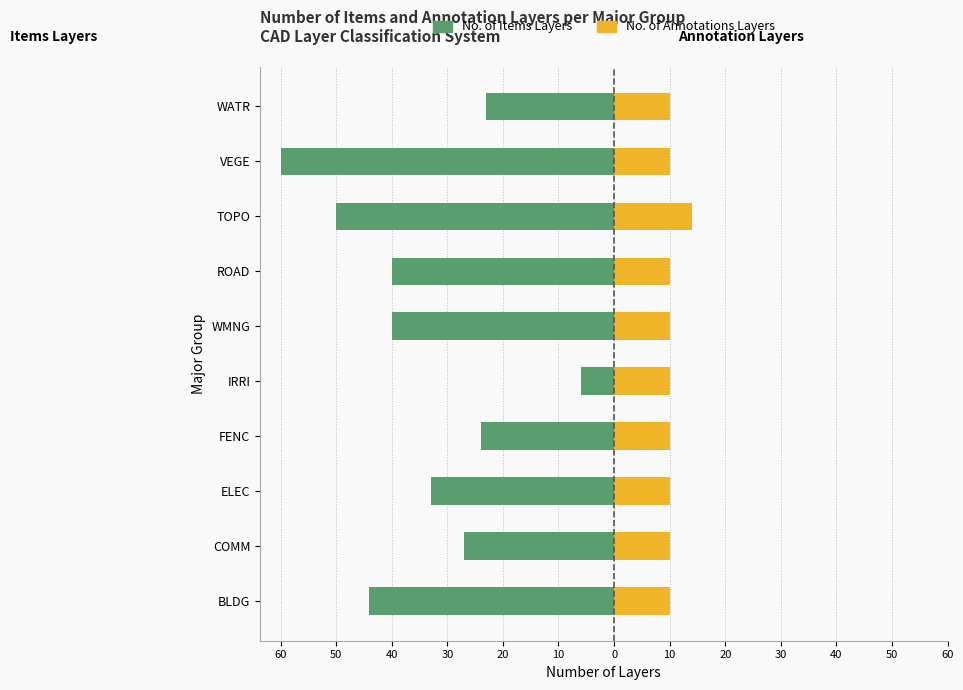

What is the highest value of the No. of Annotations Layers series?

14